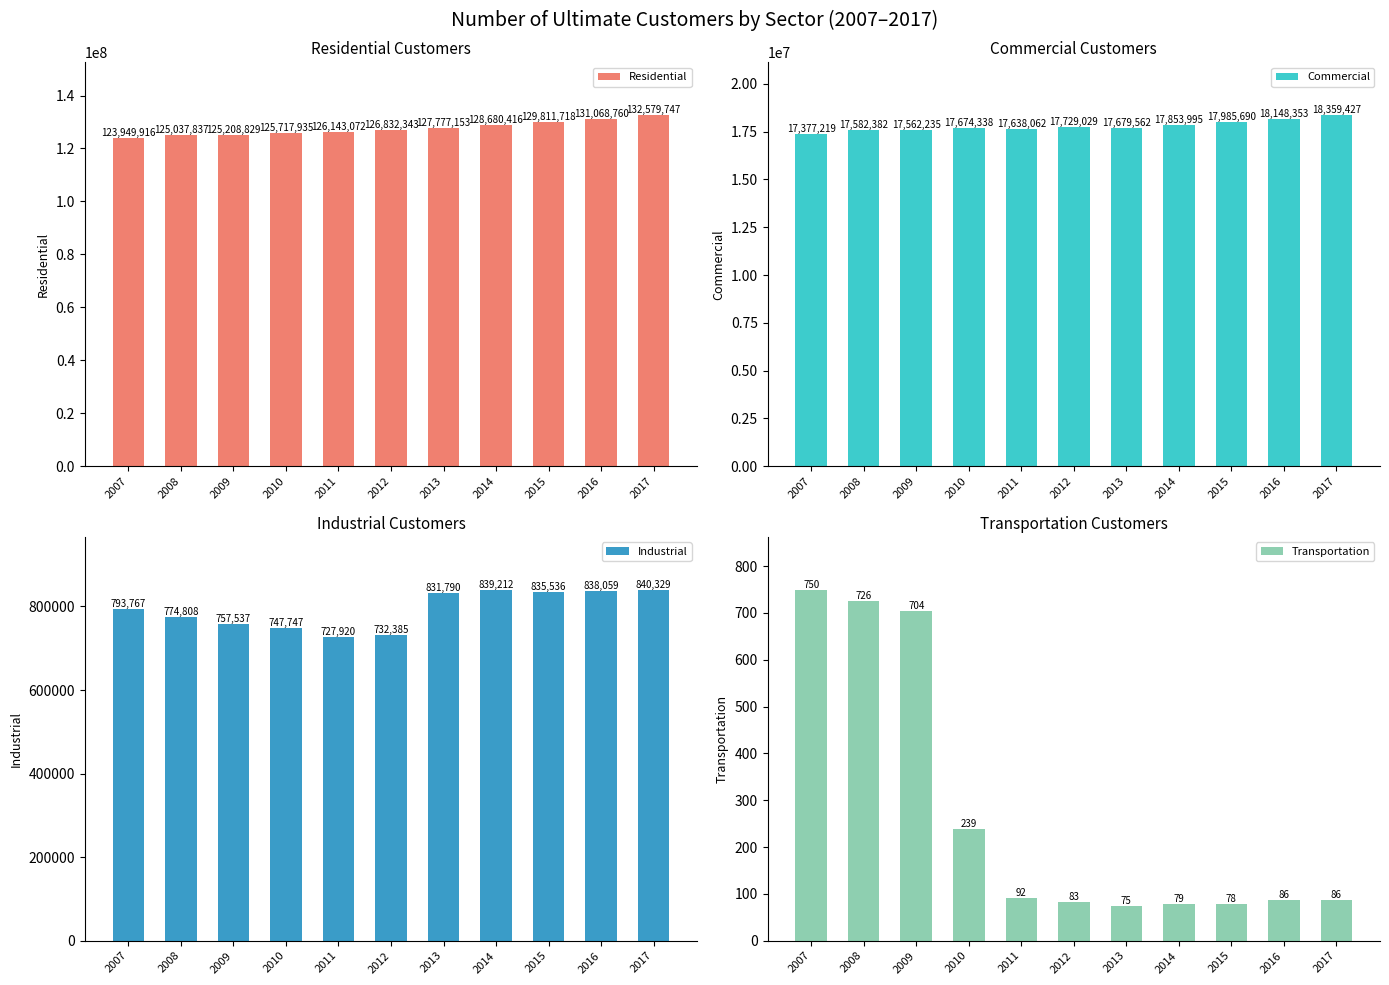

True or false: Transportation has a value of 86 at 2016.

True